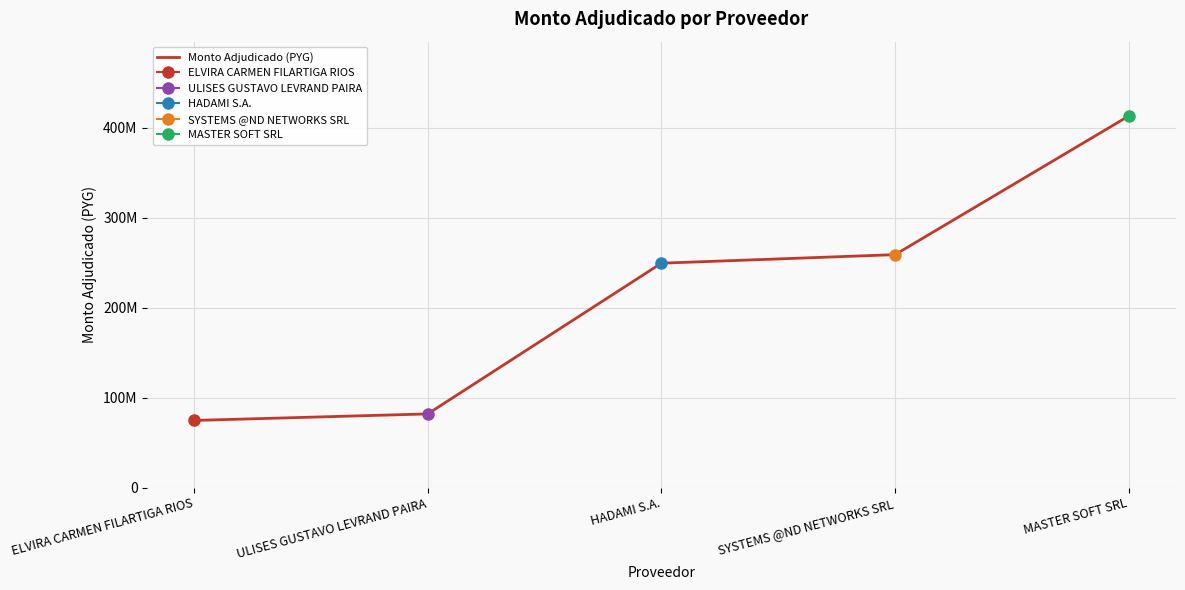

True or false: the data shows 159193440 at MASTER SOFT SRL.

False